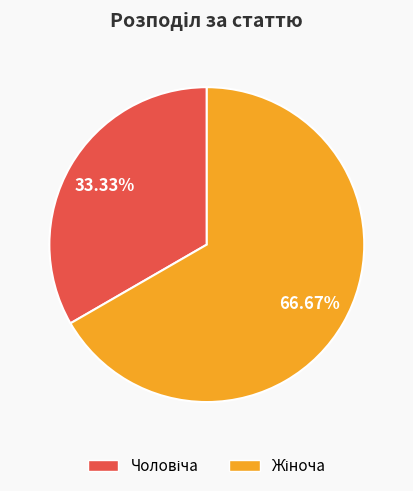

Is there a majority slice in this chart?

Yes